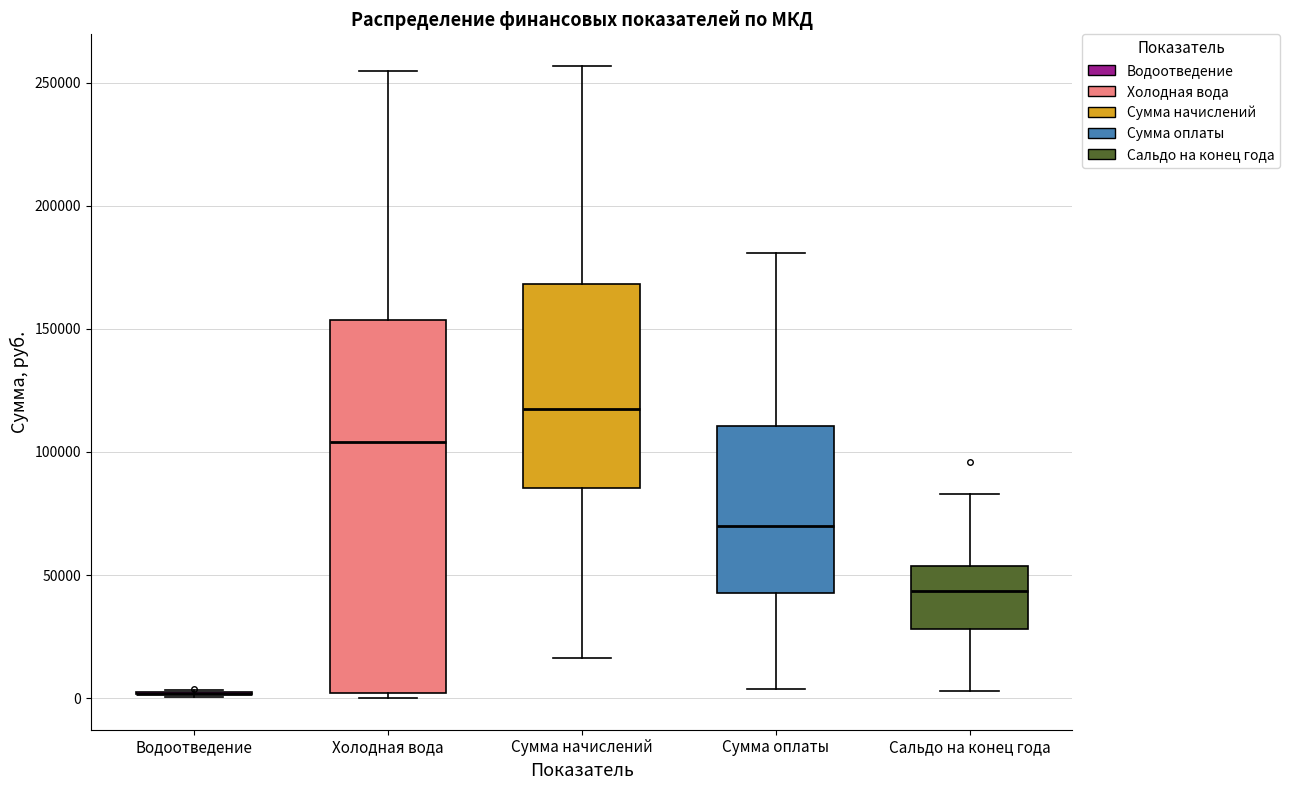

Reading left to right, transcribe this box plot: for each box, give where its median line is, the range the box spans, and where its two whiskers end, as read against the y-axis. The values are not printed on the chart, so give them approximately, as read against the axis.

Водоотведение: box collapsed to a line at 0, whiskers 0 to 5000
Холодная вода: median 105000, box 0 to 155000, whiskers 0 (just below the box's lower edge) to 255000
Сумма начислений: median 115000, box 85000 to 170000, whiskers 15000 to 255000
Сумма оплаты: median 70000, box 45000 to 110000, whiskers 5000 to 180000
Сальдо на конец года: median 45000, box 30000 to 55000, whiskers 5000 to 85000